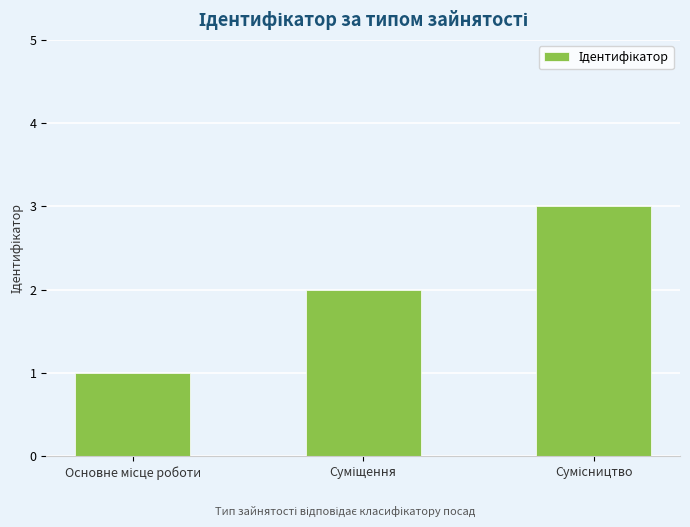

What is the greatest value displayed?

3